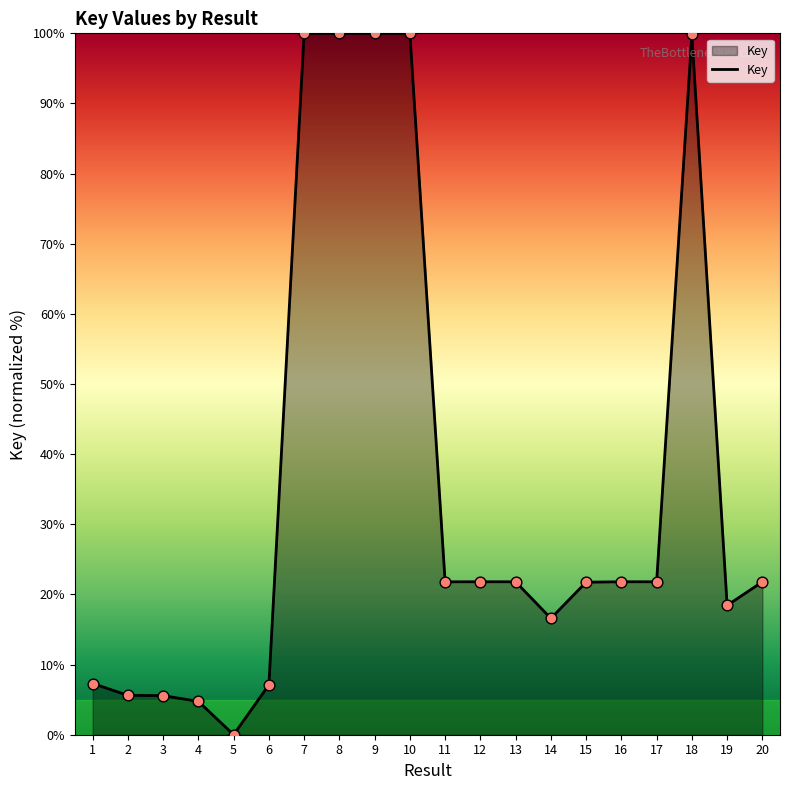

Between 3 and 4, which is larger?

3